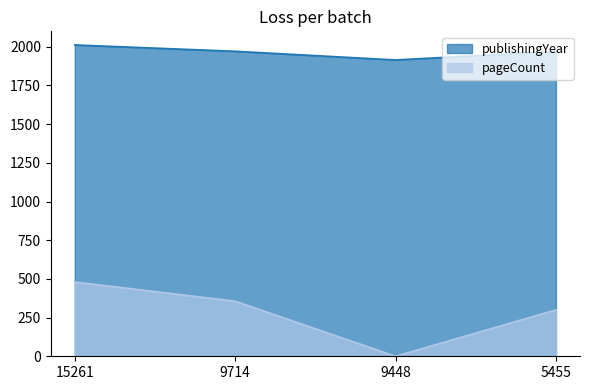

What are all the series names shown in the legend?

publishingYear, pageCount